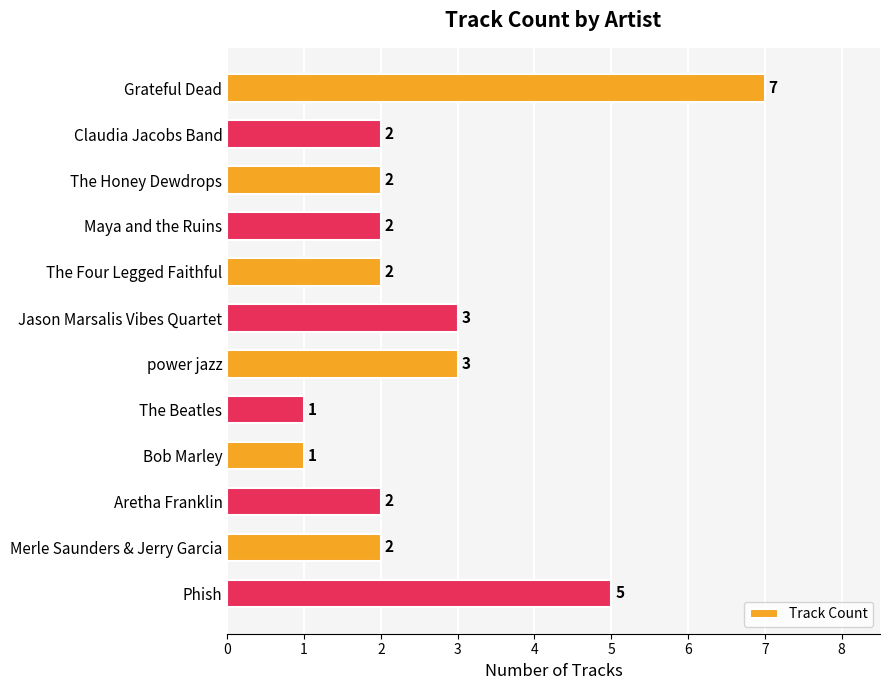

How many distinct data groups are displayed?

1